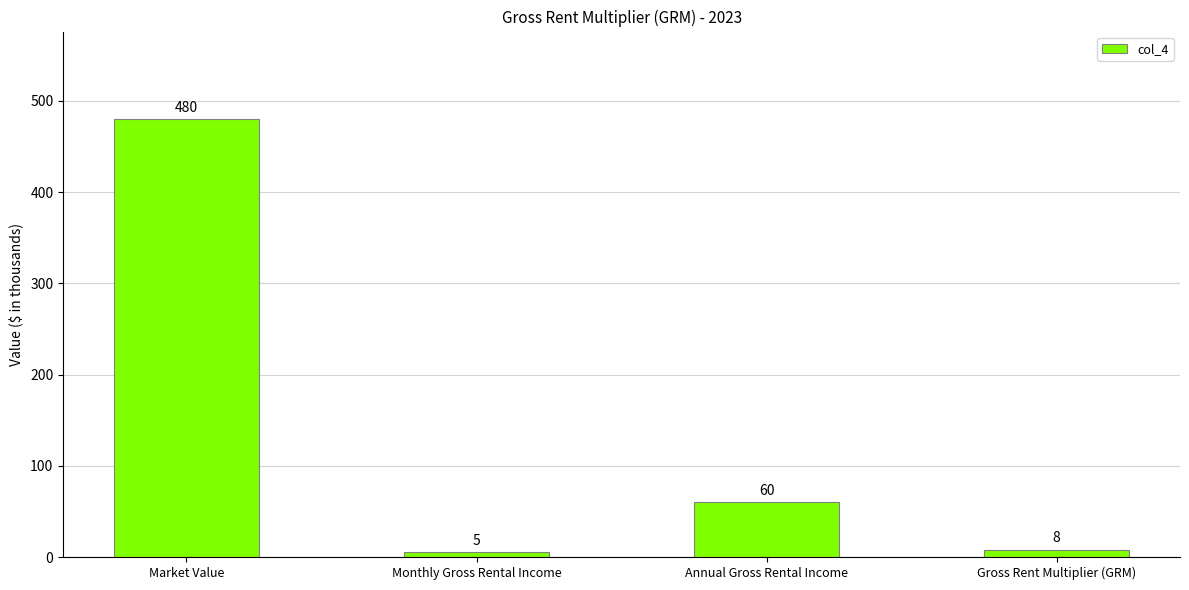

Rank the categories by value from lowest to highest.

Monthly Gross Rental Income, Gross Rent Multiplier (GRM), Annual Gross Rental Income, Market Value